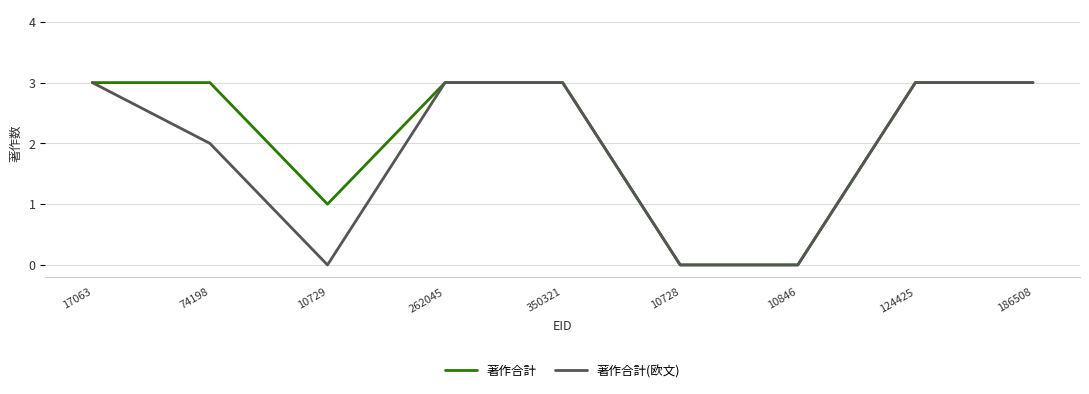

Reading right to left, transcribe all the data shown in this chart.

著作合計: 186508=3	124425=3	10846=0	10728=0	350321=3	262045=3	10729=1	74198=3	17063=3
著作合計(欧文): 186508=3	124425=3	10846=0	10728=0	350321=3	262045=3	10729=0	74198=2	17063=3